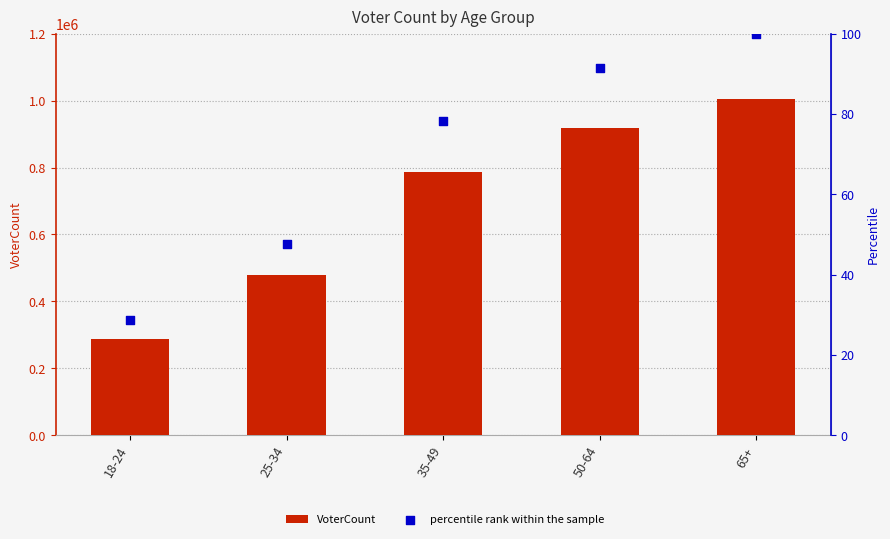

What are all the series names shown in the legend?

VoterCount, percentile rank within the sample